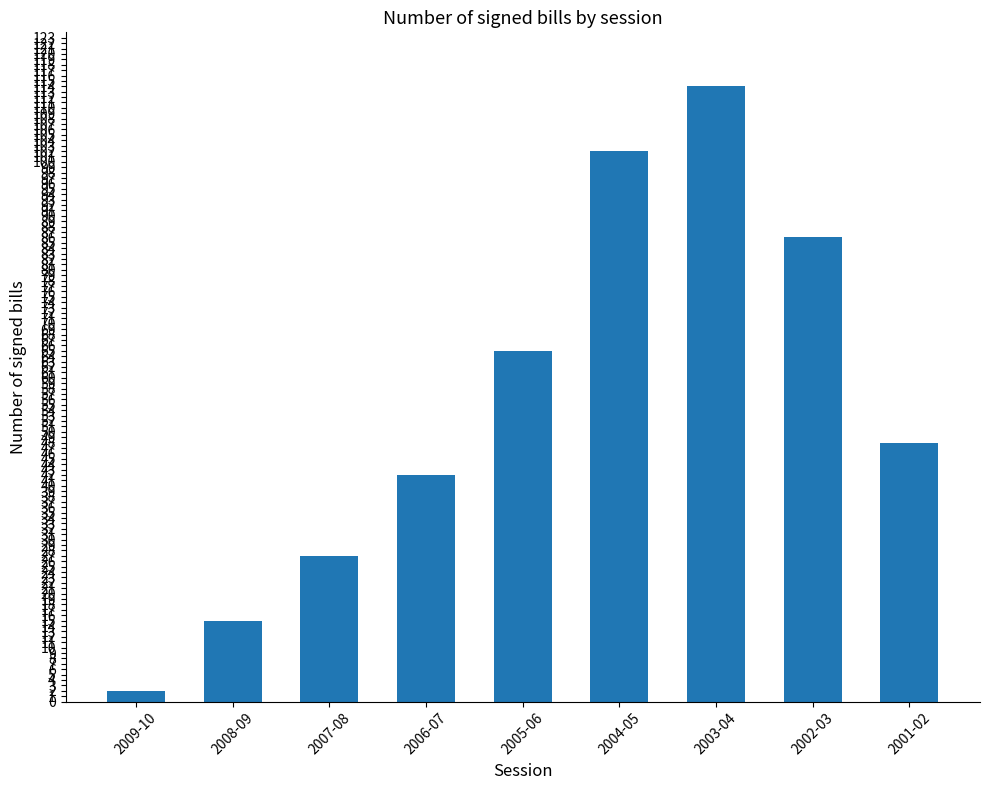

What is the difference between the values at 2001-02 and 2002-03?

38